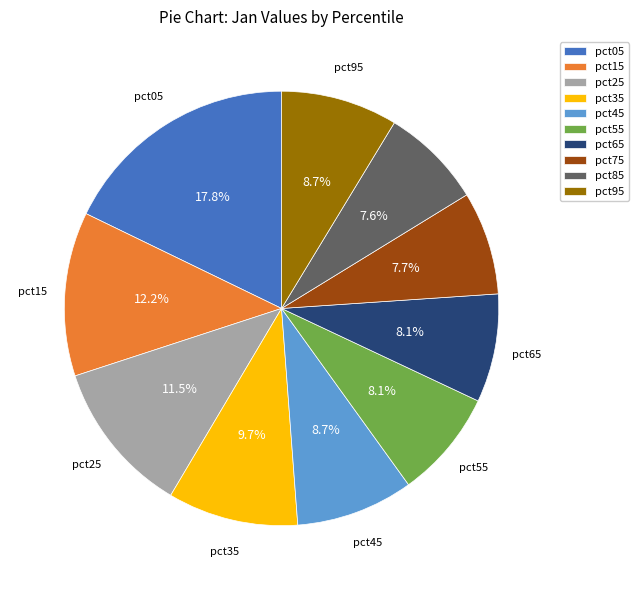

Is the sum of pct95 and pct05 greater than half?

No